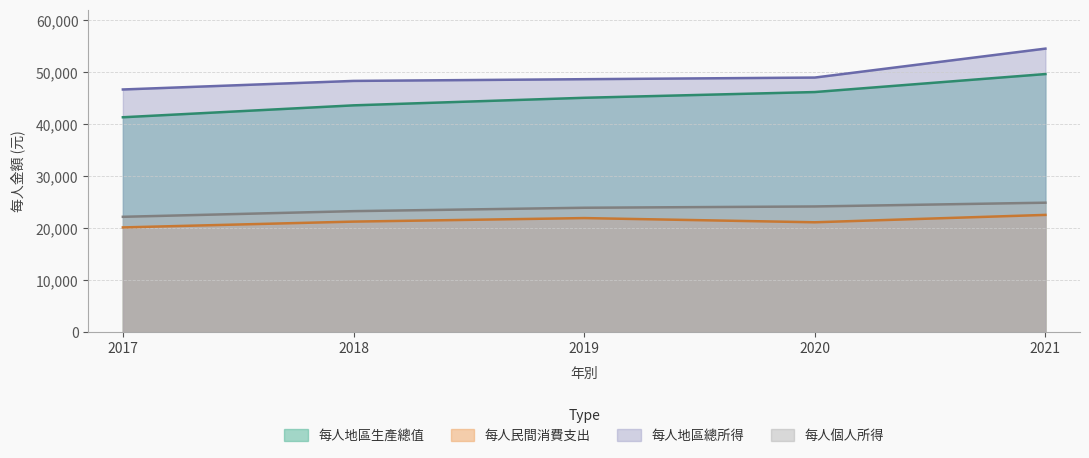

Which label corresponds to the largest value in the chart?

2021